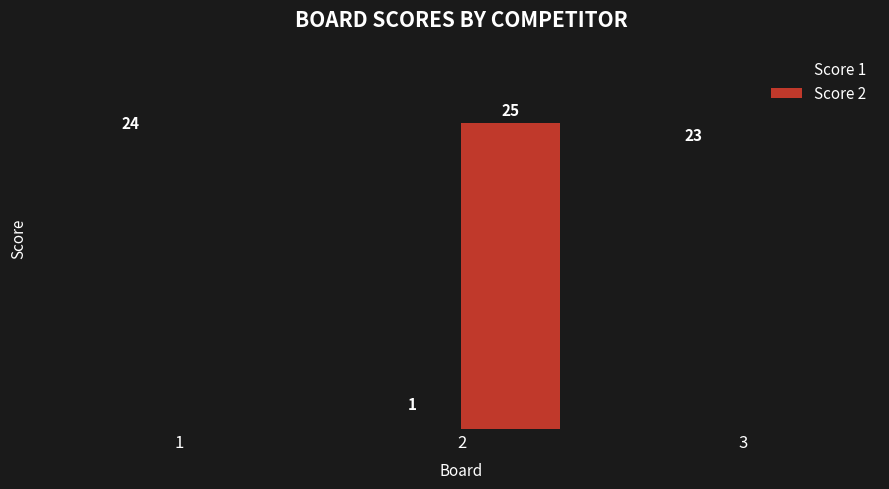

Which series changed the most between 1 and 3?

Score 1